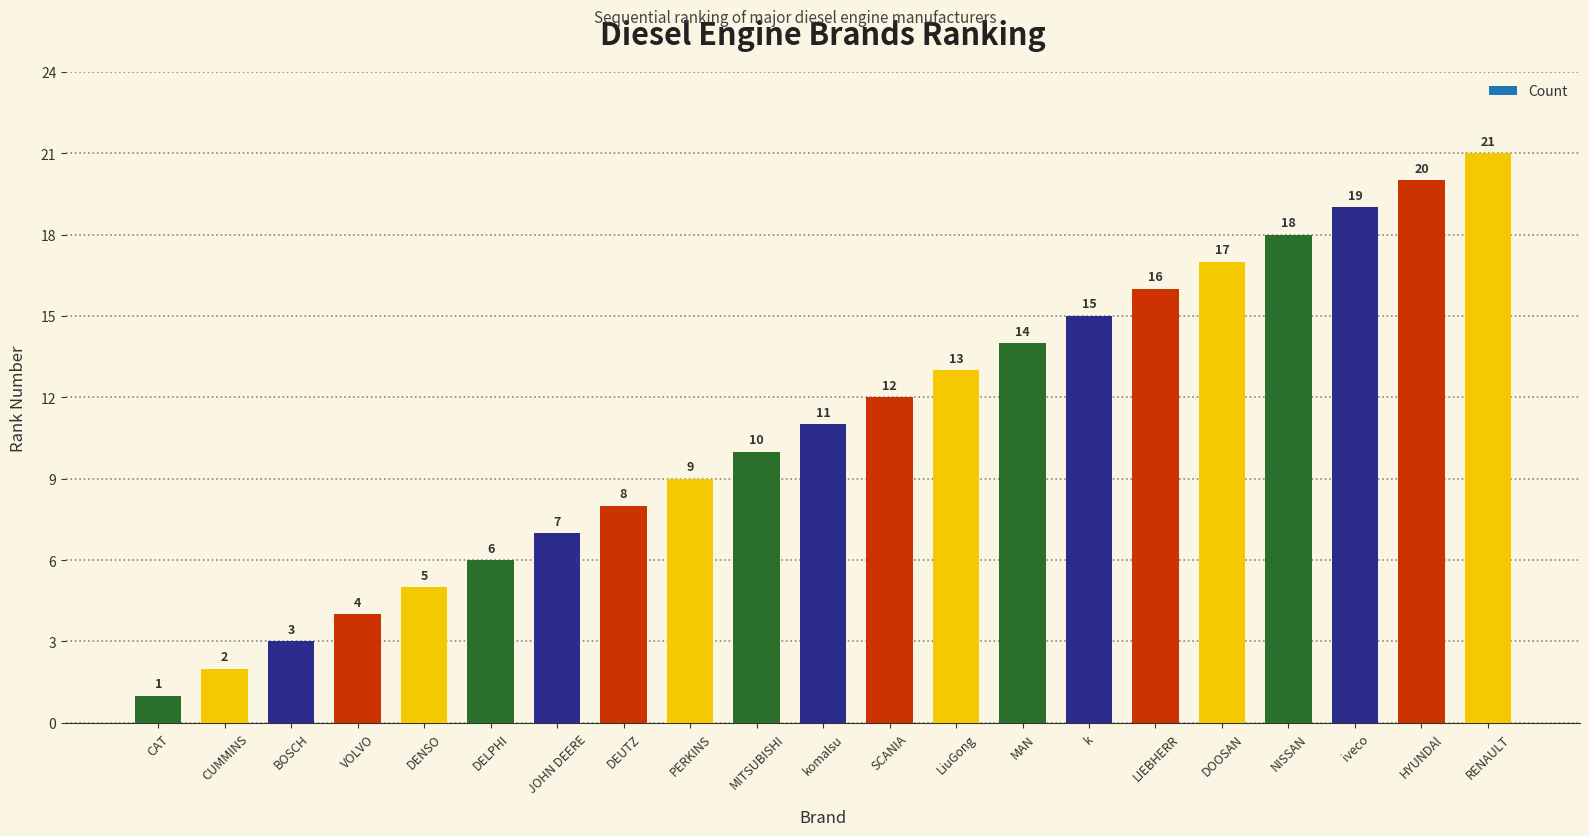

True or false: the data shows 10 at DELPHI.

False